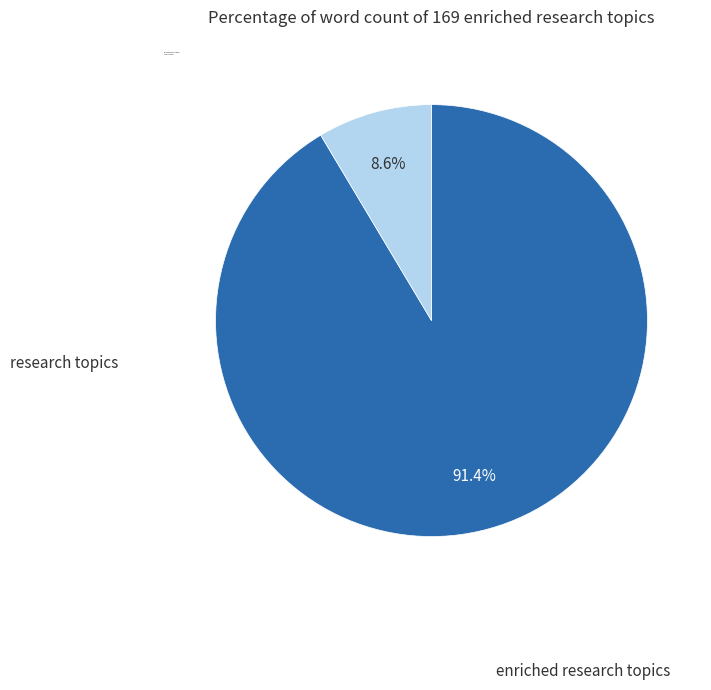

Which category has the biggest portion of the pie?

enriched research topics